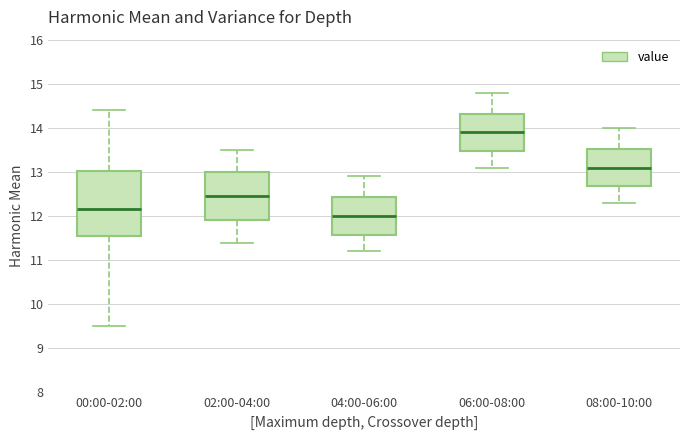

Reading left to right, transcribe this box plot: for each box, give where its median line is, the range the box spans, and where its two whiskers end, as read against the y-axis. The values are not printed on the chart, so give them approximately, as read against the axis.

00:00-02:00: median 12.2, box 11.6 to 13.0, whiskers 9.5 to 14.4
02:00-04:00: median 12.5, box 11.9 to 13.0, whiskers 11.4 to 13.5
04:00-06:00: median 12.0, box 11.6 to 12.4, whiskers 11.2 to 12.9
06:00-08:00: median 13.9, box 13.5 to 14.3, whiskers 13.1 to 14.8
08:00-10:00: median 13.1, box 12.7 to 13.5, whiskers 12.3 to 14.0